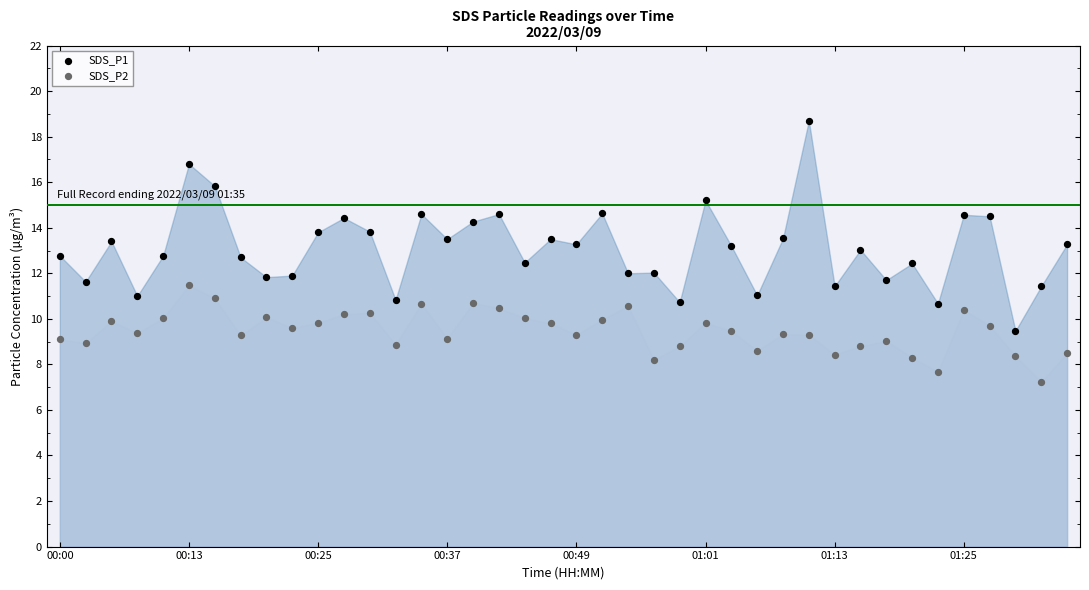

Which series contains the highest Y value?

SDS_P1